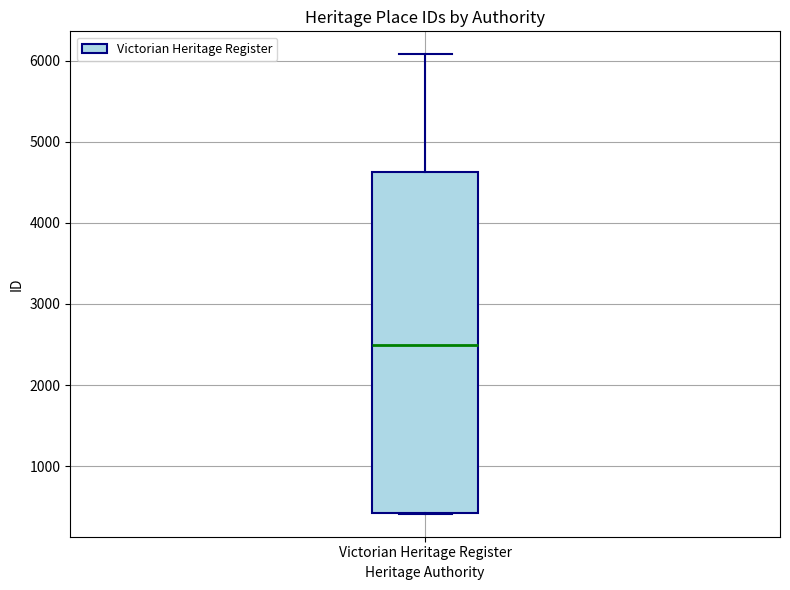

Read this box plot against the y-axis: the position of the median line, the range covered by the box, and the ends of both whiskers. The values are not printed on the chart, so give them approximately, as read against the axis.

median 2500, box 400 to 4600, whiskers 400 to 6100